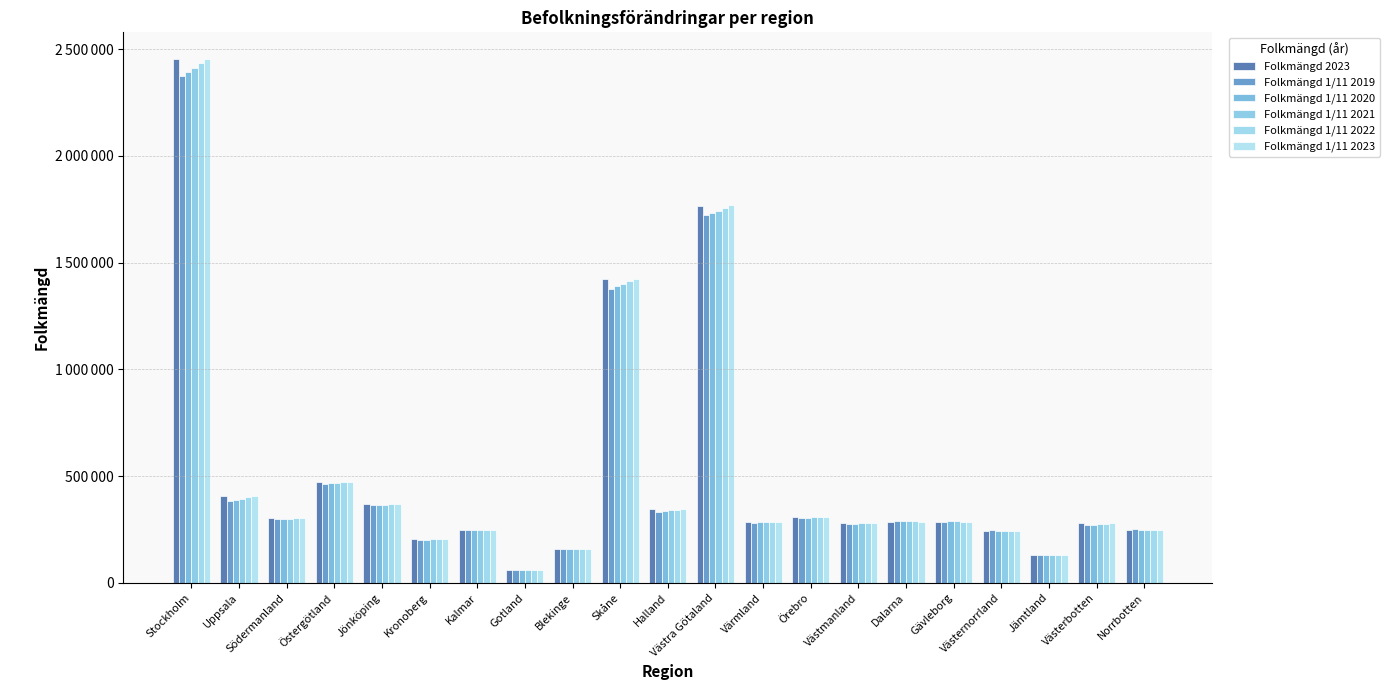

Reading left to right, extract all data points from this chart.

Folkmängd 2023: 2454821	404589	301944	472298	368856	203686	246667	61029	157973	1421781	343746	1767016	283548	308116	280813	287253	285642	242148	132572	278729	248480
Folkmängd 1/11 2019: 2374550	383044	297169	465214	363351	201290	245415	59636	159748	1376659	333202	1724529	282342	304634	275634	287795	287333	245380	130697	271621	250230
Folkmängd 1/11 2020: 2391841	388076	299329	467276	364953	202247	246033	60050	159227	1388910	336440	1734344	282906	305715	277228	287681	287631	244663	131064	273220	249649
Folkmängd 1/11 2021: 2411859	394154	301382	469445	366840	203243	246989	60972	158999	1400973	339903	1743304	283169	306688	278721	288164	287873	244223	131914	274533	249752
Folkmängd 1/11 2022: 2437158	400070	302473	471797	368963	204257	247791	61167	158876	1413080	342658	1757225	283951	307656	280584	288343	287431	243334	132484	276136	249285
Folkmängd 1/11 2023: 2455914	404714	302310	472660	369201	204028	247063	61093	158226	1422288	343989	1767641	283661	308413	280965	287451	286085	242343	132466	278518	248653